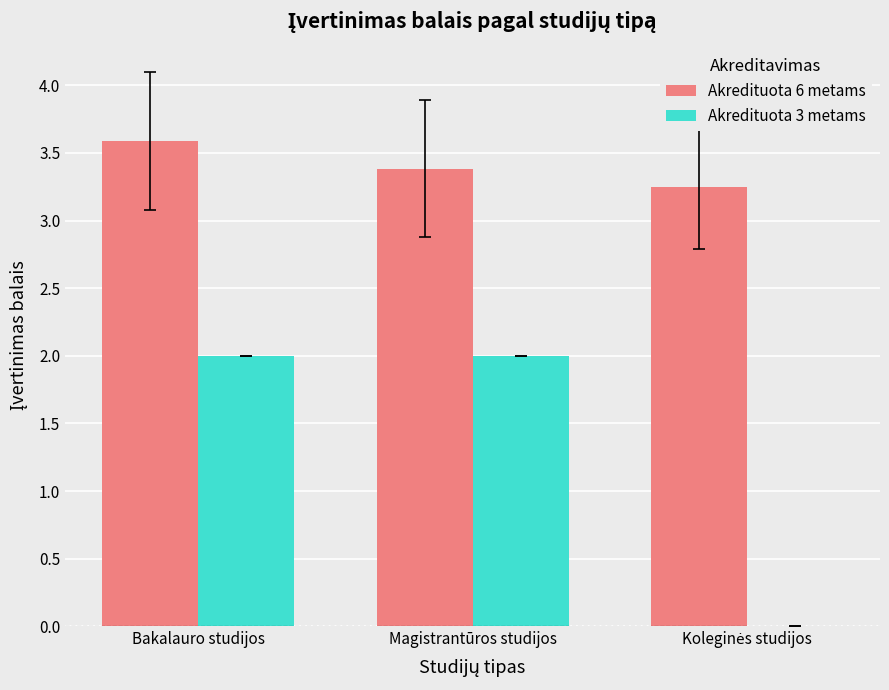

Which series has the largest total across all categories?

Akredituota 6 metams